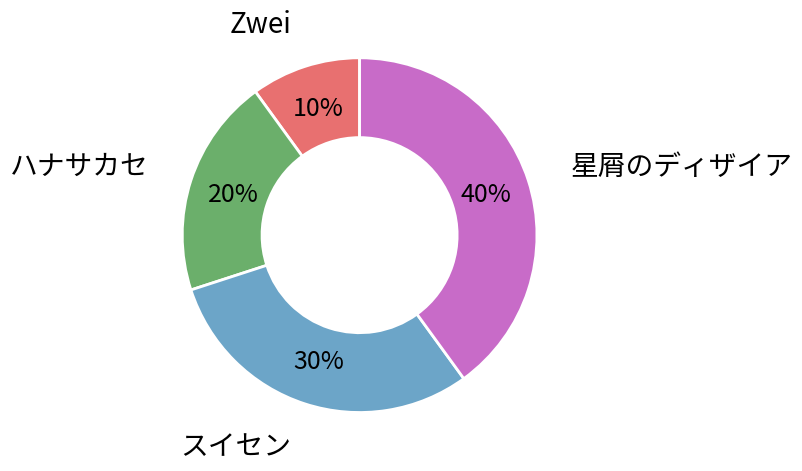

Combined, do スイセン and Zwei account for over 50%?

No